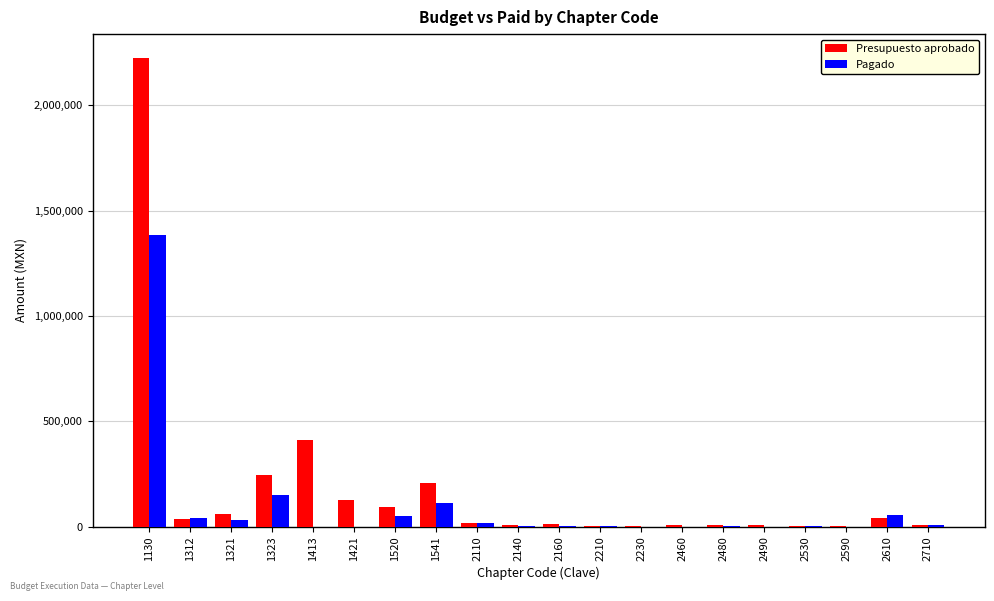

What is the highest value of the Presupuesto aprobado series?

2227398.0